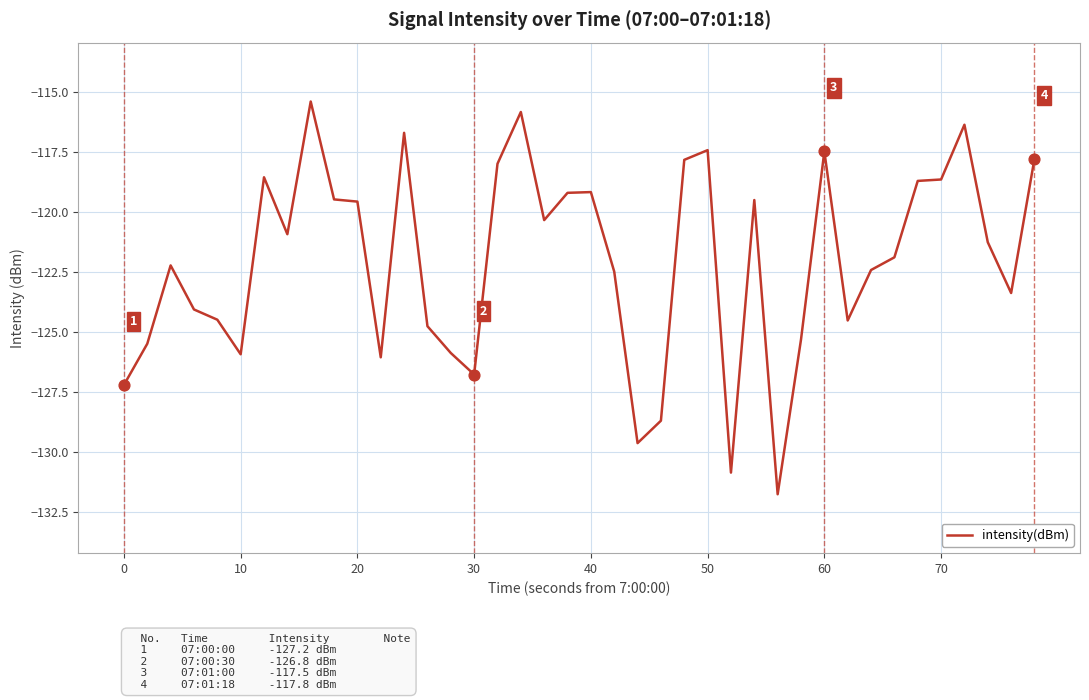

What is the maximum value shown in the chart?

-115.4